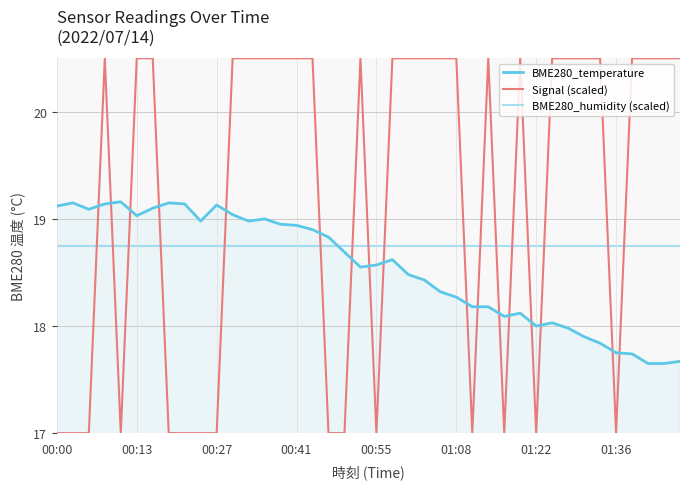

Which series has the largest range (max minus min)?

Signal (scaled)